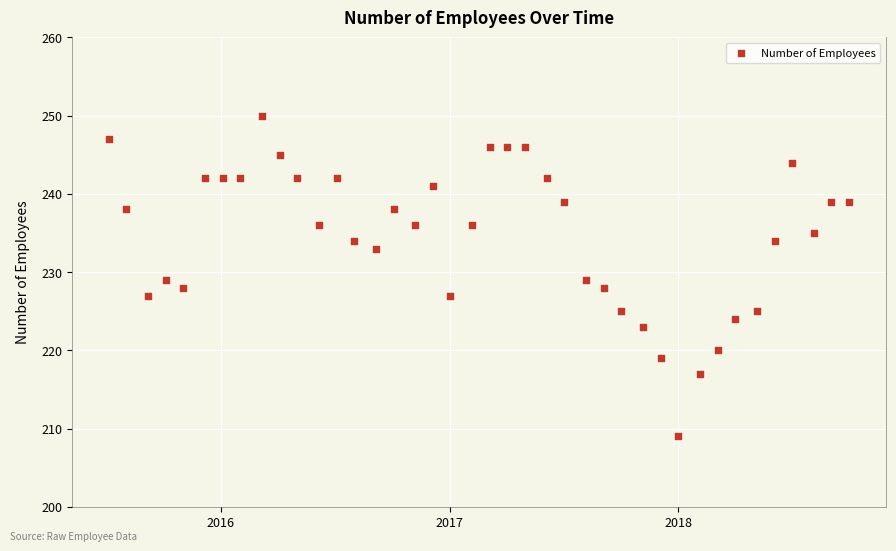

What is the range of X values (max minus min)?

1183